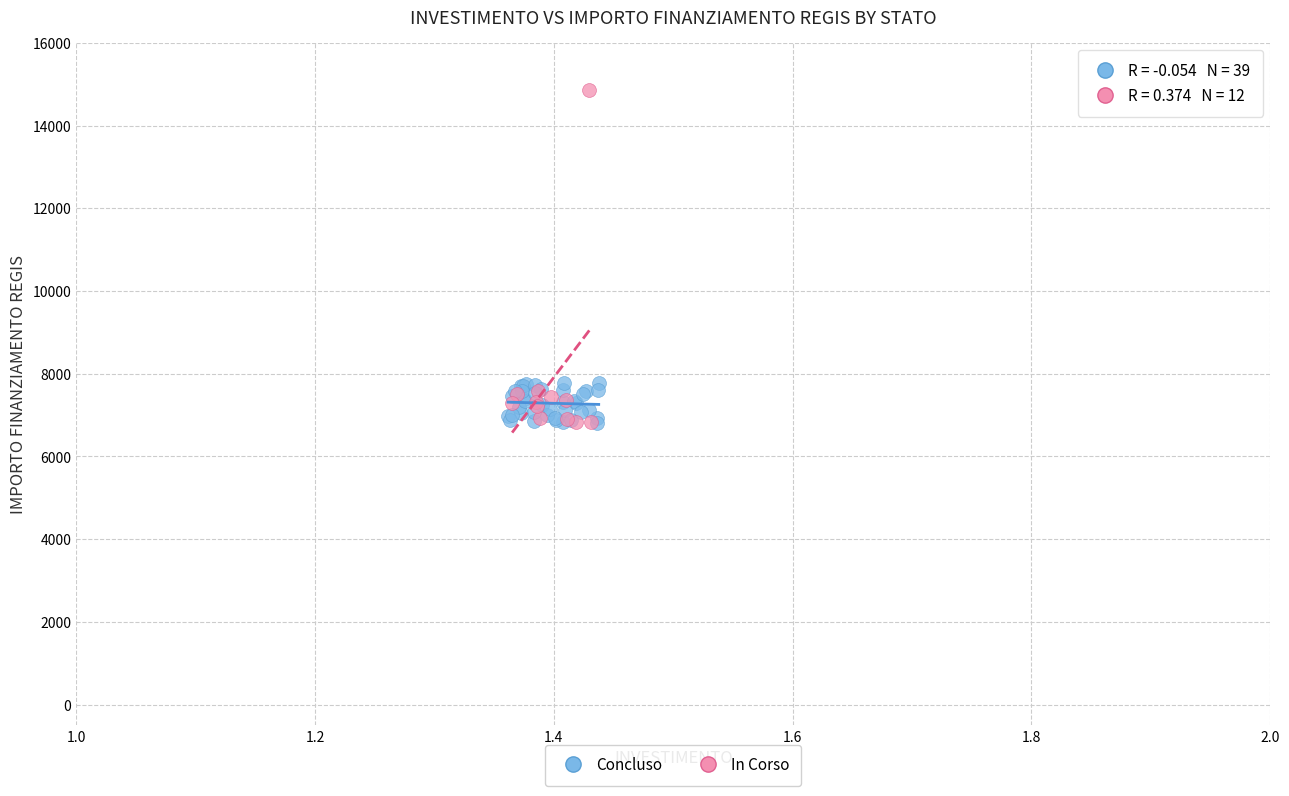

Which series has the widest spread of Y values?

In Corso